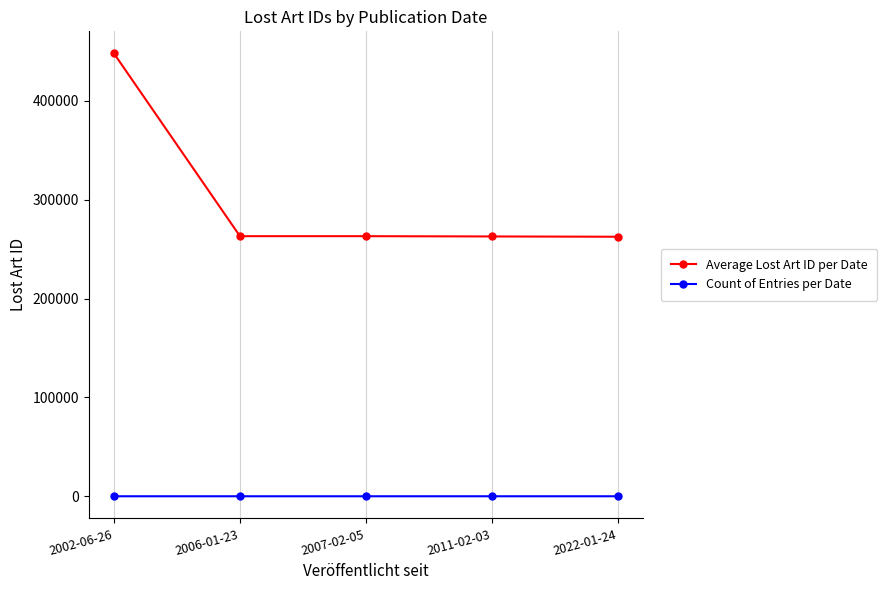

Does the chart display data point markers on the line(s)?

Yes